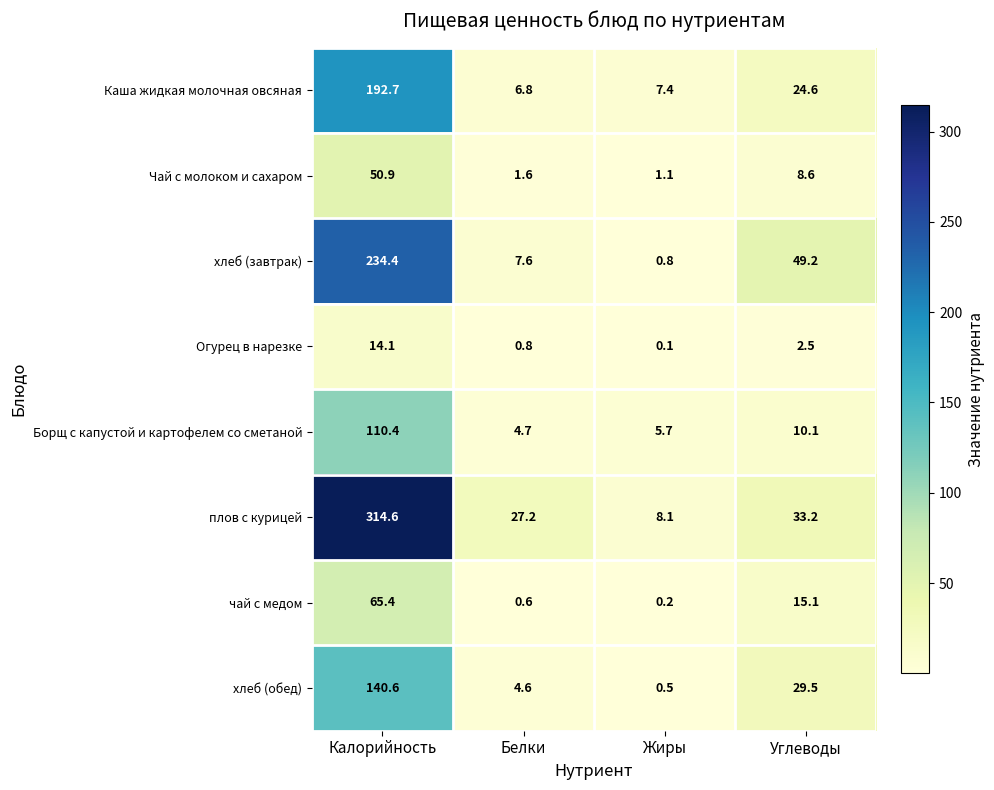

Count the number of categories in the chart.

4